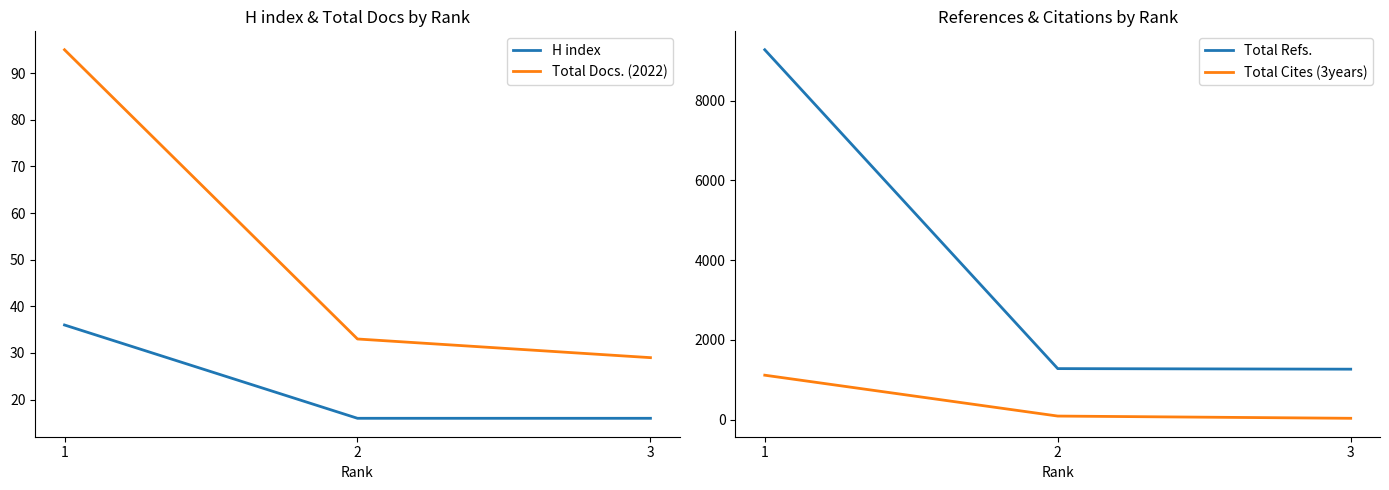

Where does the Total Cites (3years) series first go above 90?

1